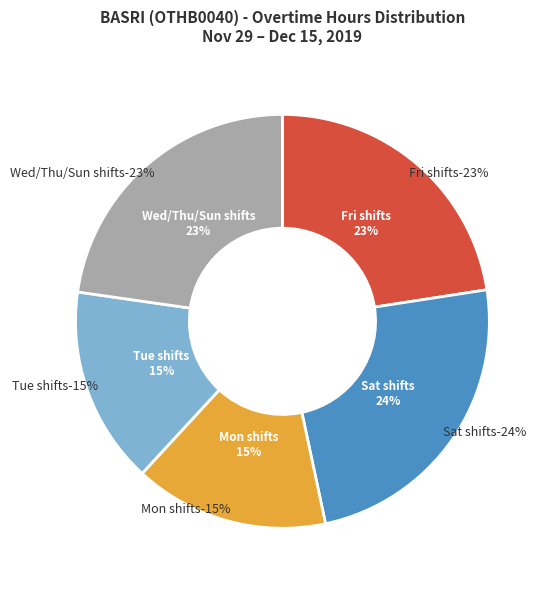

Approximately how many times larger is the value at 9 Mon compared to 3 Tue(2)?

1.0